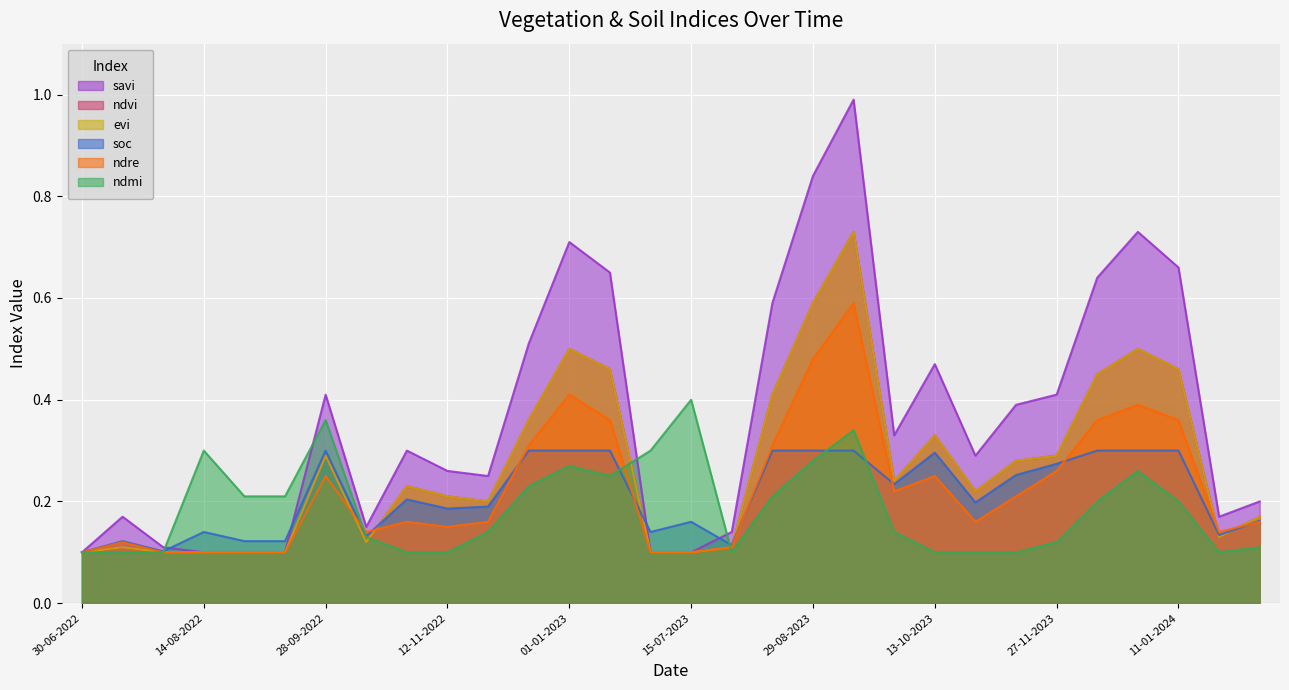

What is the maximum value for evi?

0.7